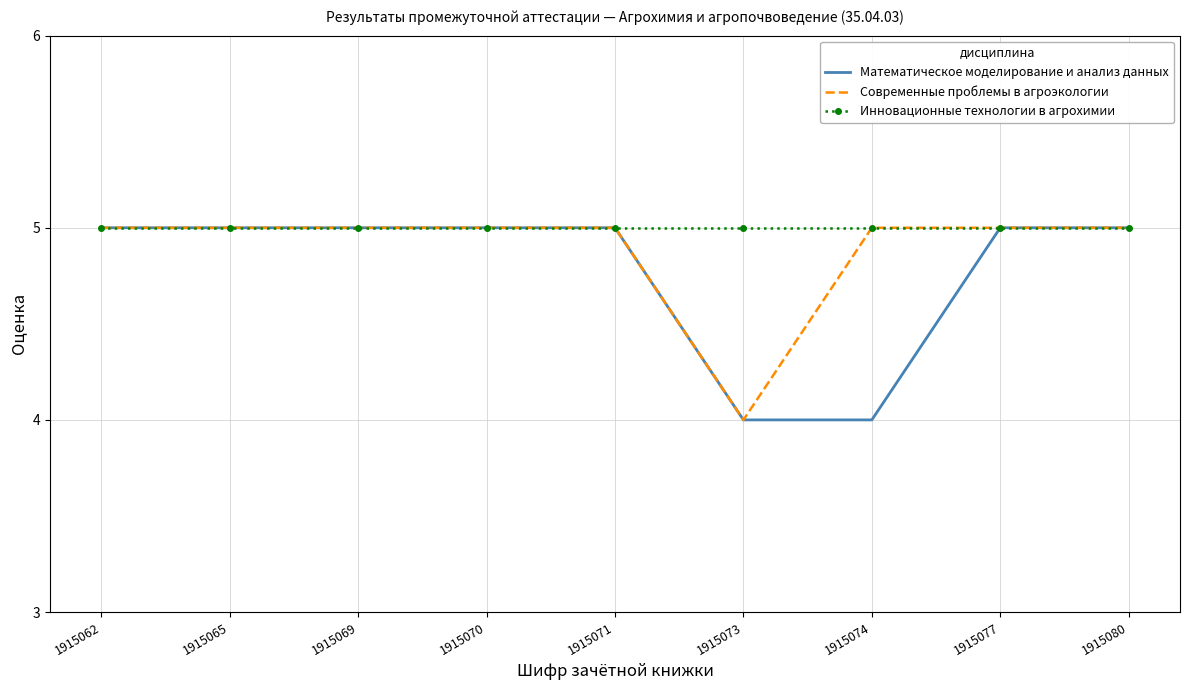

What is the maximum value for Инновационные технологии в агрохимии?

5